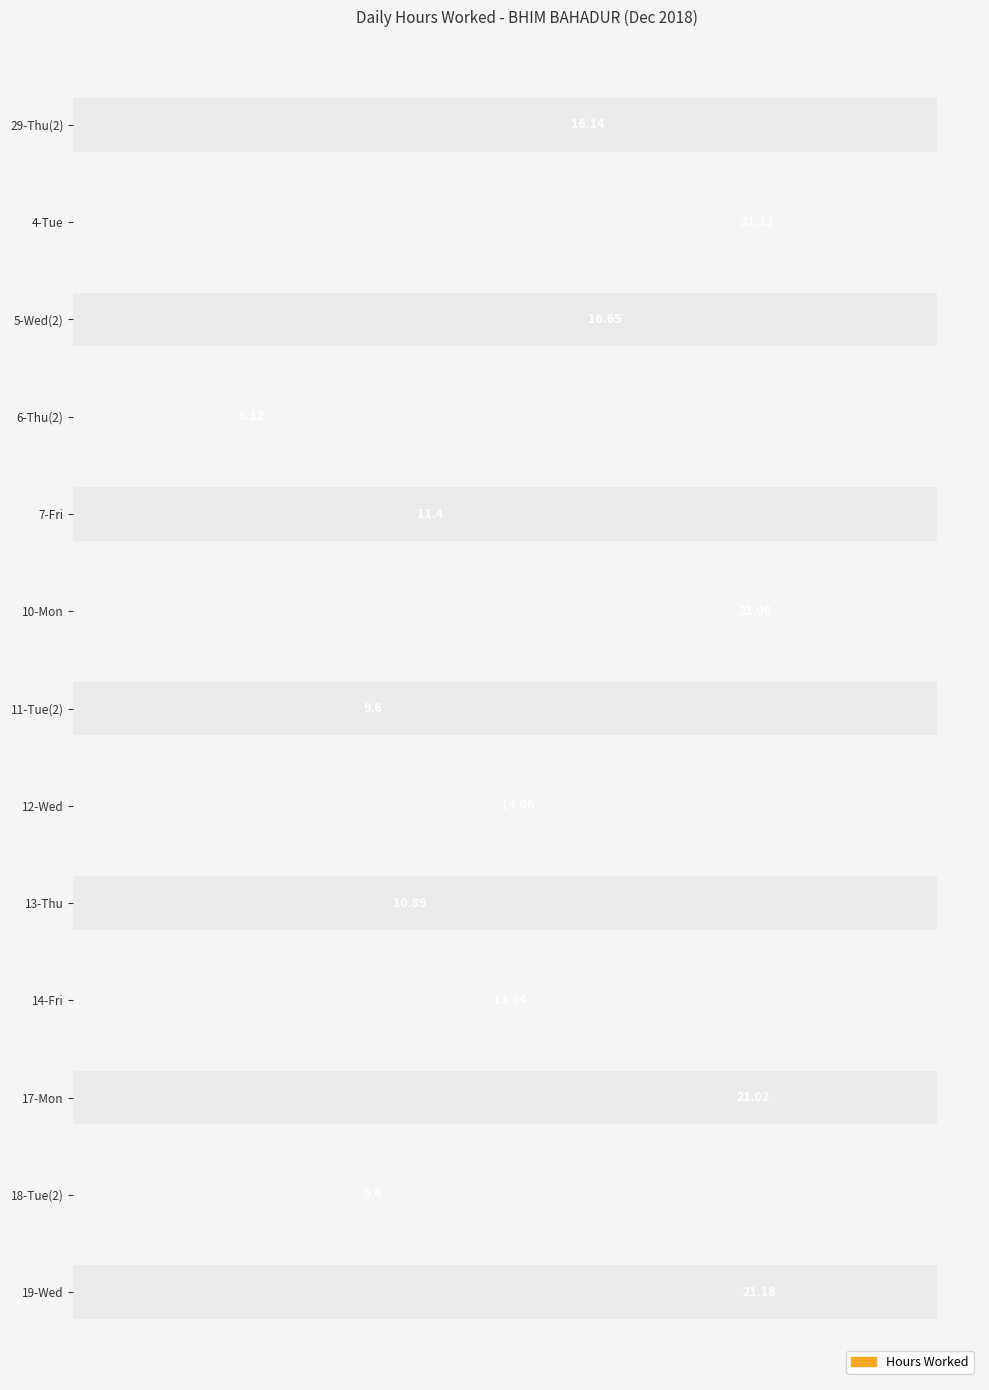

Is it true that the value at 5-Wed(2) is 16.6?

True